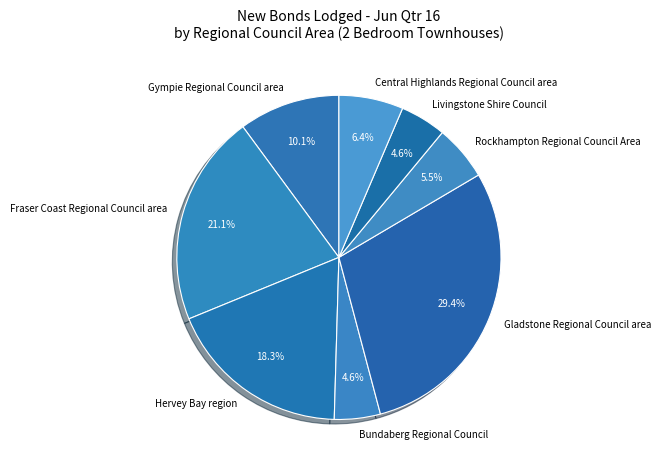

What percentage do Central Highlands Regional Council area and Gladstone Regional Council area together represent?

35.8%